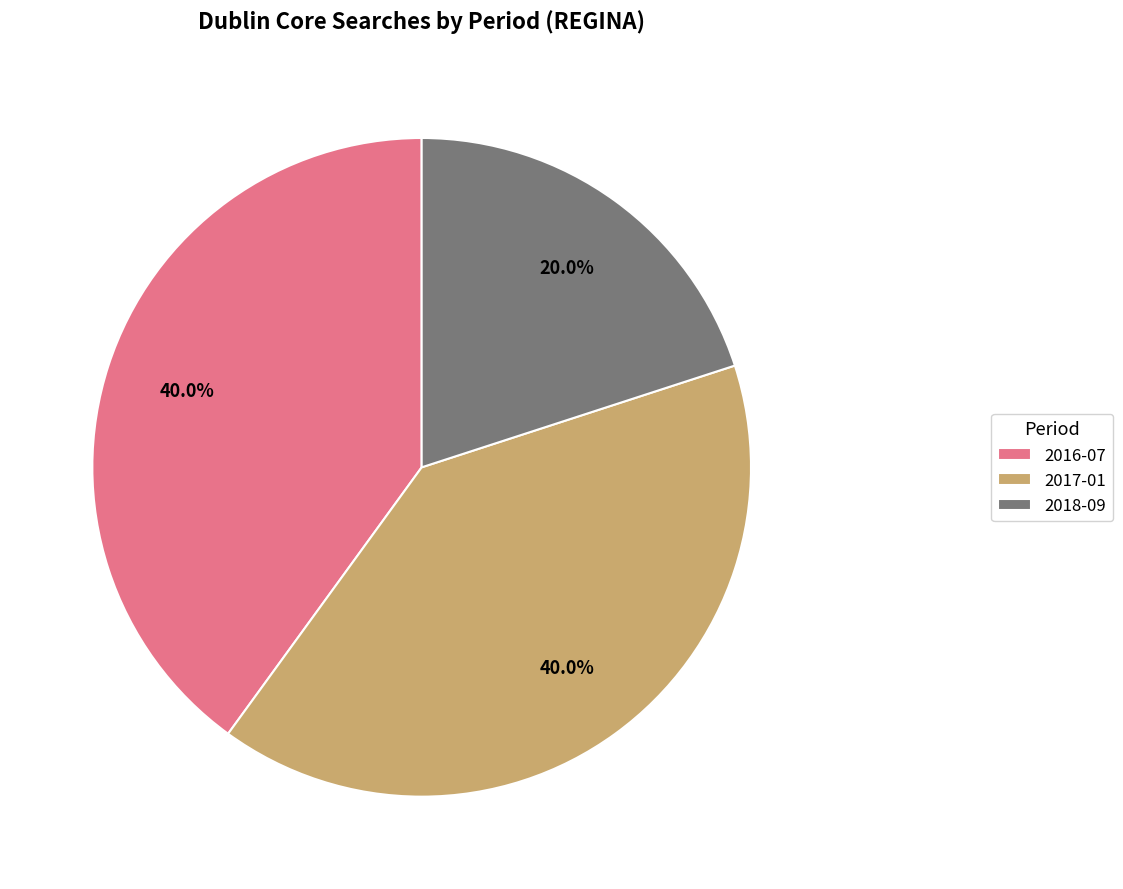

Between 2016-07 and 2018-09, which is larger?

2016-07